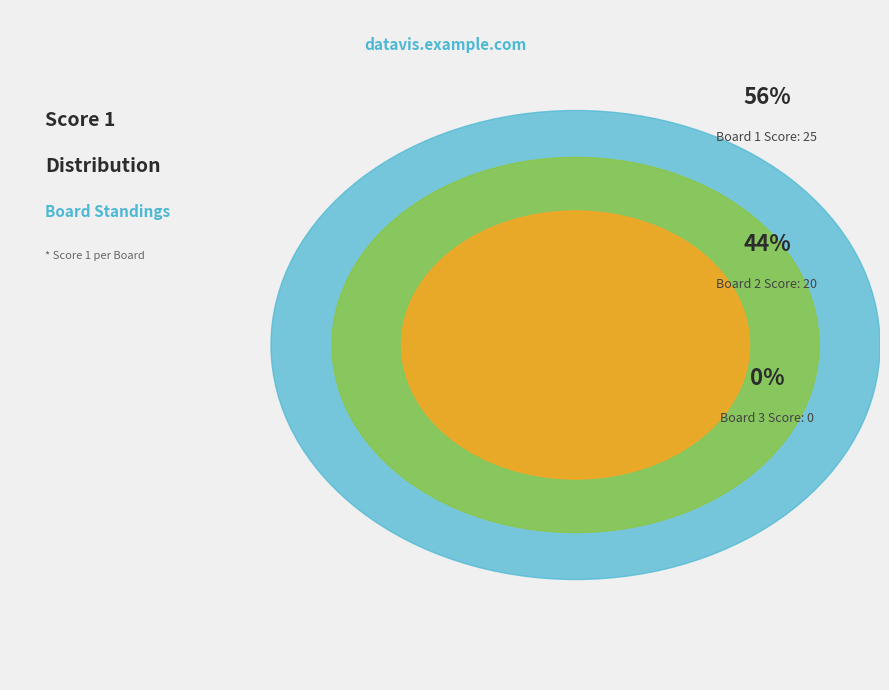

To the nearest percent, what portion does 1 represent?

56%